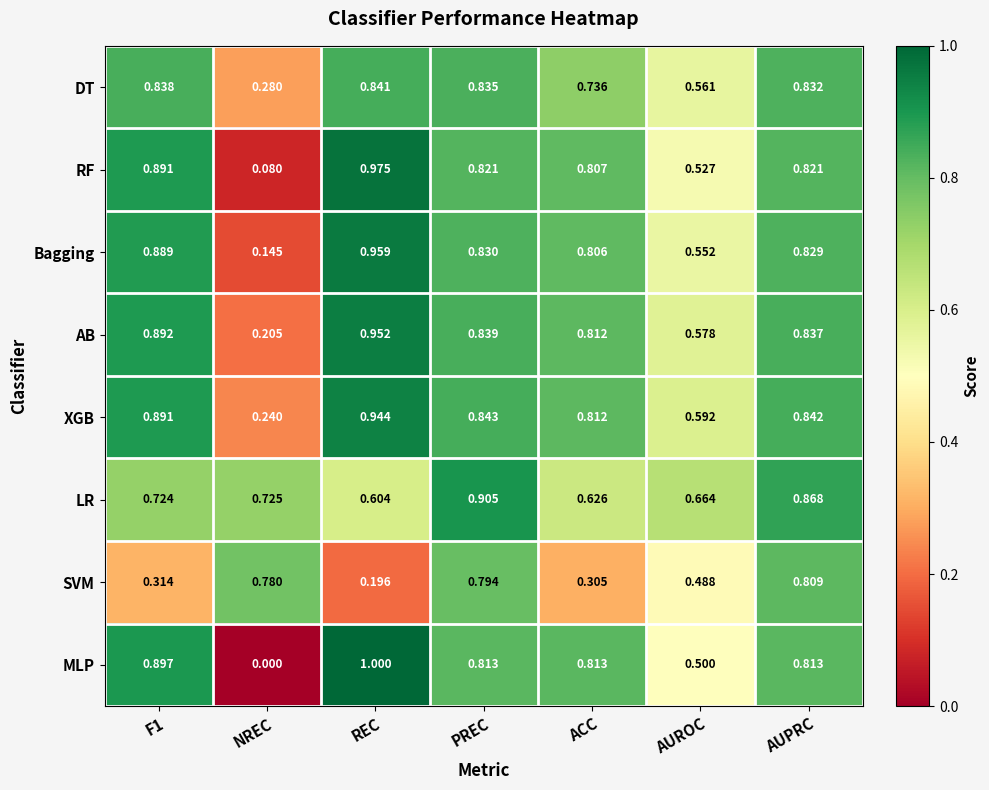

Which series has the largest range (max minus min)?

MLP